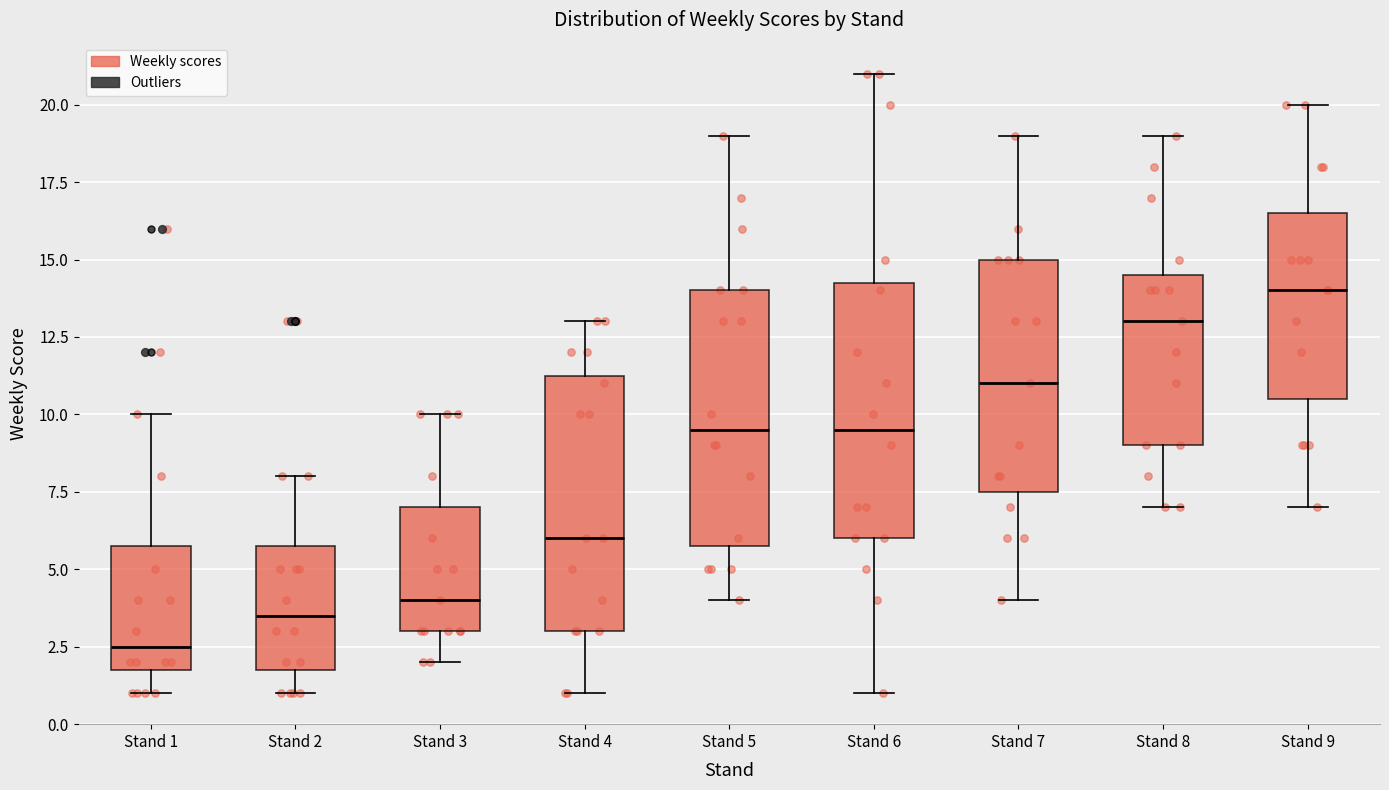

Reading left to right, transcribe this box plot: for each box, give where its median line is, the range the box spans, and where its two whiskers end, as read against the y-axis. The values are not printed on the chart, so give them approximately, as read against the axis.

Stand 1: median 2.5, box 2.0 to 6.0, whiskers 1.0 to 10.0
Stand 2: median 3.5, box 2.0 to 6.0, whiskers 1.0 to 8.0
Stand 3: median 4.0, box 3.0 to 7.0, whiskers 2.0 to 10.0
Stand 4: median 6.0, box 3.0 to 11.5, whiskers 1.0 to 13.0
Stand 5: median 9.5, box 6.0 to 14.0, whiskers 4.0 to 19.0
Stand 6: median 9.5, box 6.0 to 14.5, whiskers 1.0 to 21.0
Stand 7: median 11.0, box 7.5 to 15.0, whiskers 4.0 to 19.0
Stand 8: median 13.0, box 9.0 to 14.5, whiskers 7.0 to 19.0
Stand 9: median 14.0, box 10.5 to 16.5, whiskers 7.0 to 20.0